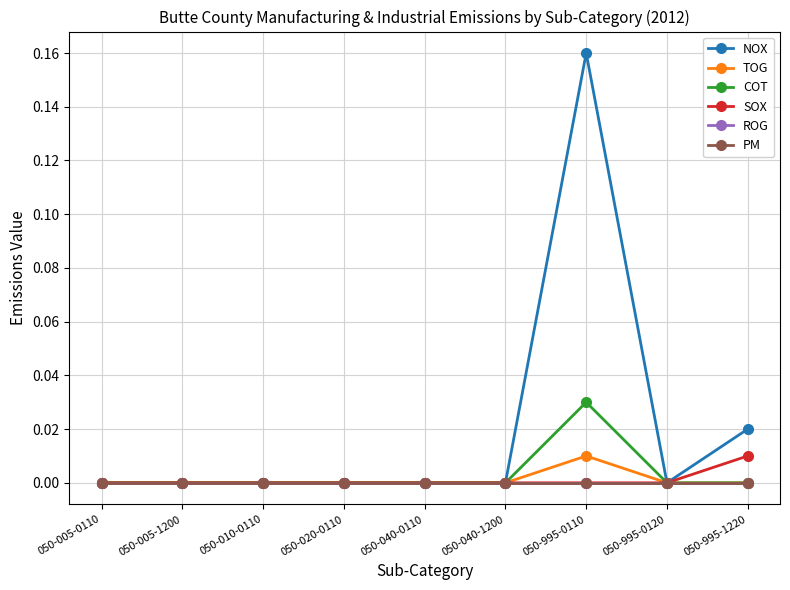

Is this an area chart (filled region under the line)?

No